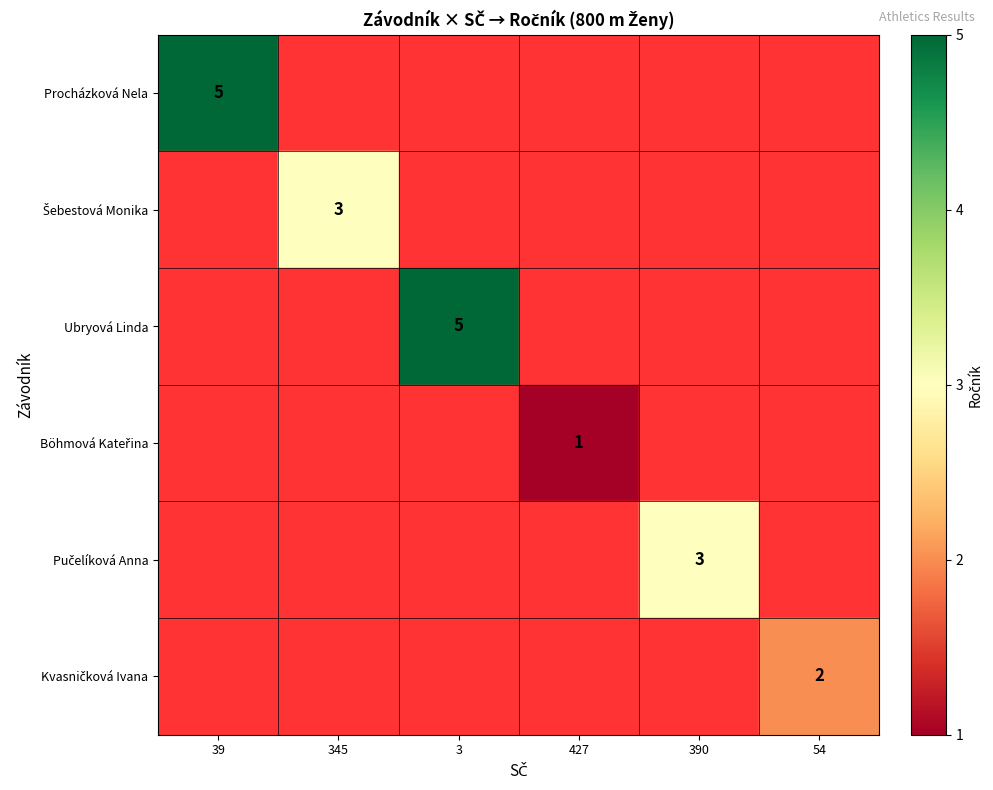

At 390, list the series in order from largest to smallest.

Procházková Nela, Šebestová Monika, Ubryová Linda, Böhmová Kateřina, Pučelíková Anna, Kvasničková Ivana